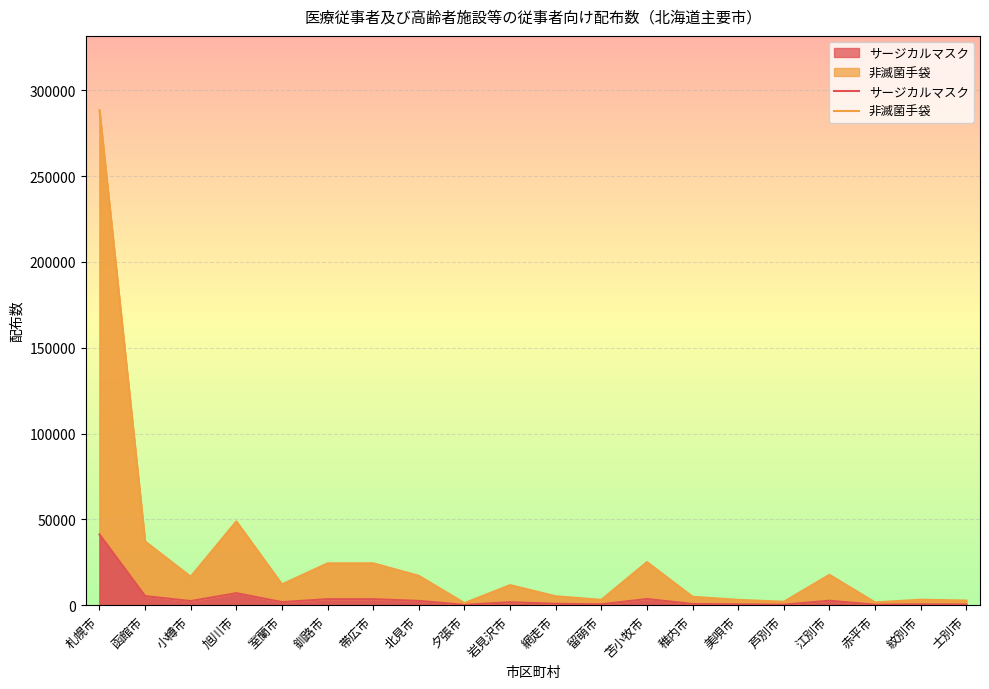

List the series in order of their peak value, lowest first.

サージカルマスク, 非滅菌手袋